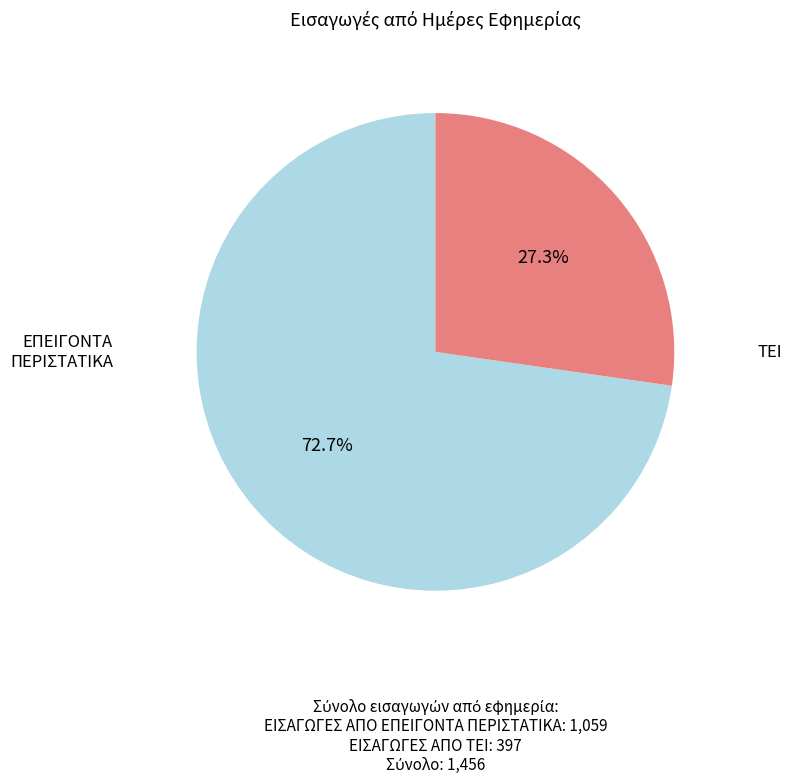

Is there any slice that represents more than half of the pie?

Yes